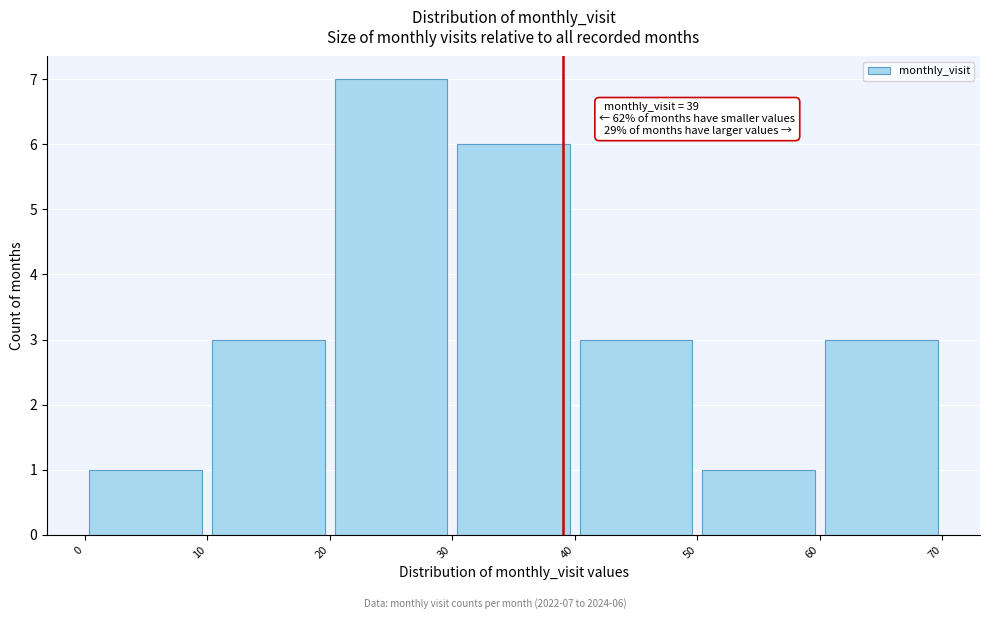

Over which range of the x-axis is the bar tallest?

20 to 30